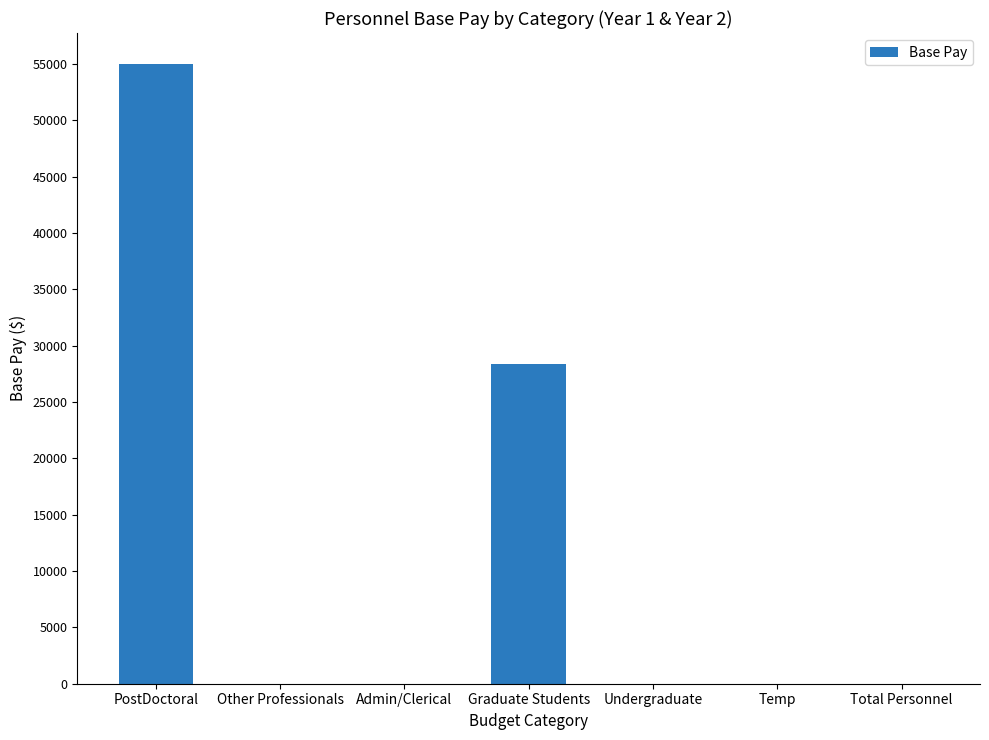

Between PostDoctoral and Undergraduate, which is larger?

PostDoctoral